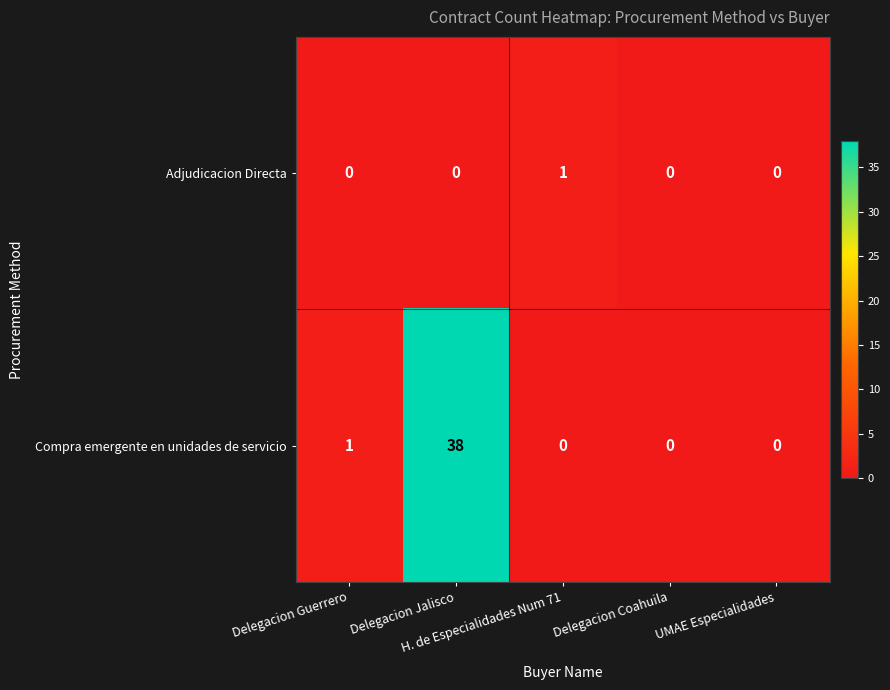

Which series has the widest spread of values?

Compra emergente en unidades de servicio